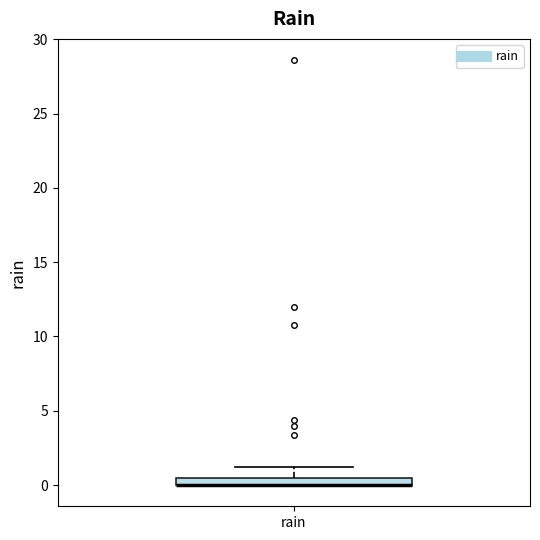

Where does the upper whisker of the box for rain end on the y-axis? The values are not printed on the chart, so give them approximately, as read against the axis.

1.0